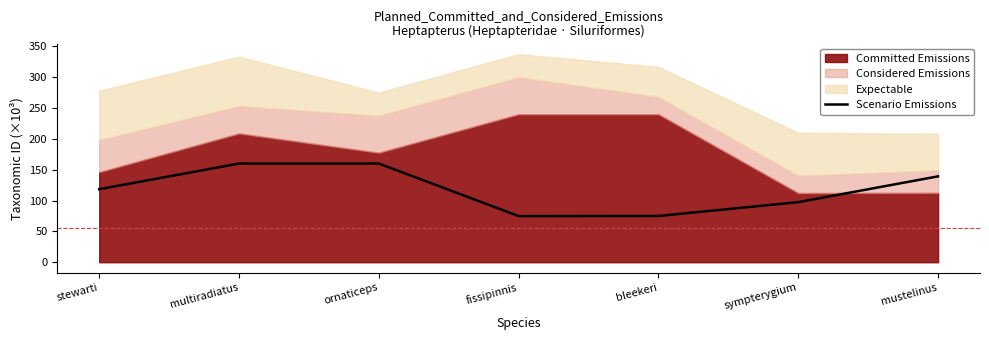

True or false: the data shows 75.0 at bleekeri.

True